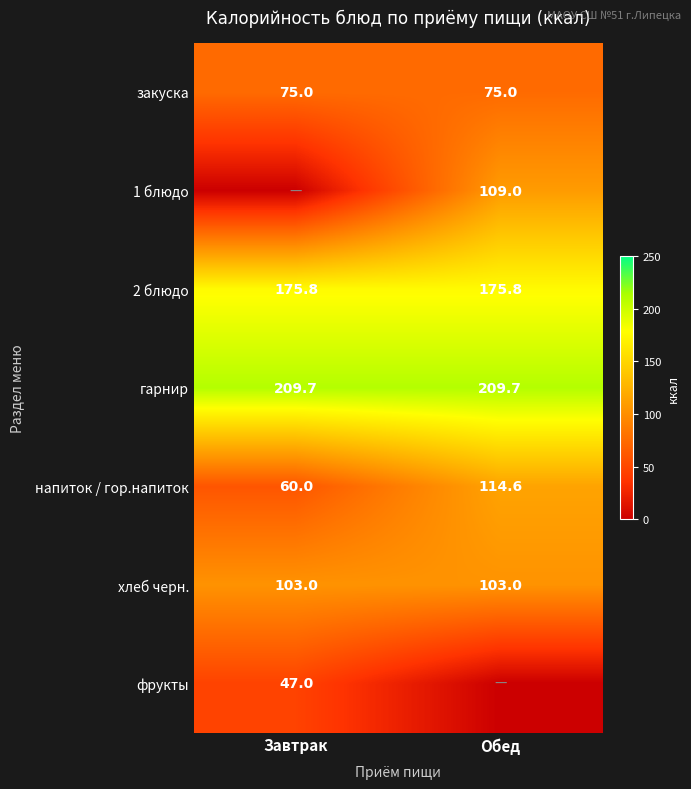

What is the total value across all series at Завтрак?

670.5